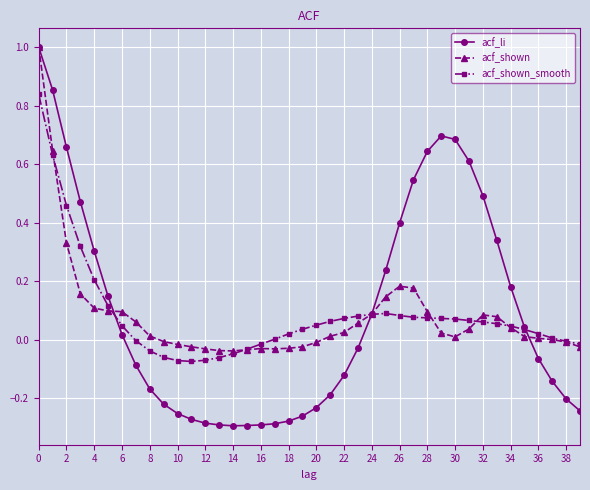

In acf_shown, how many points are lower than both neighbors (excluding endpoints)?

3